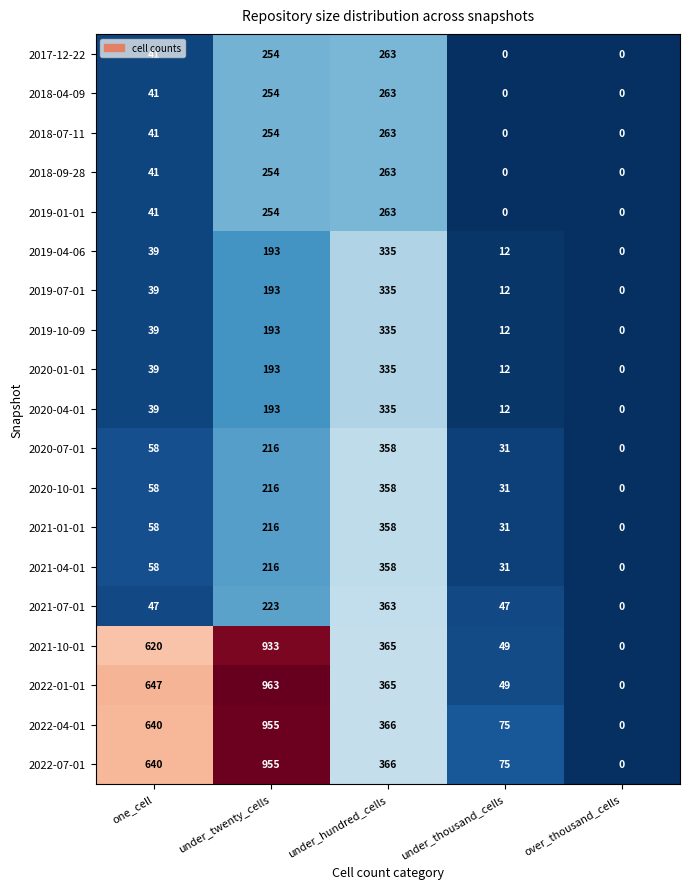

Which series changed the most between one_cell and under_thousand_cells?

2022-01-01